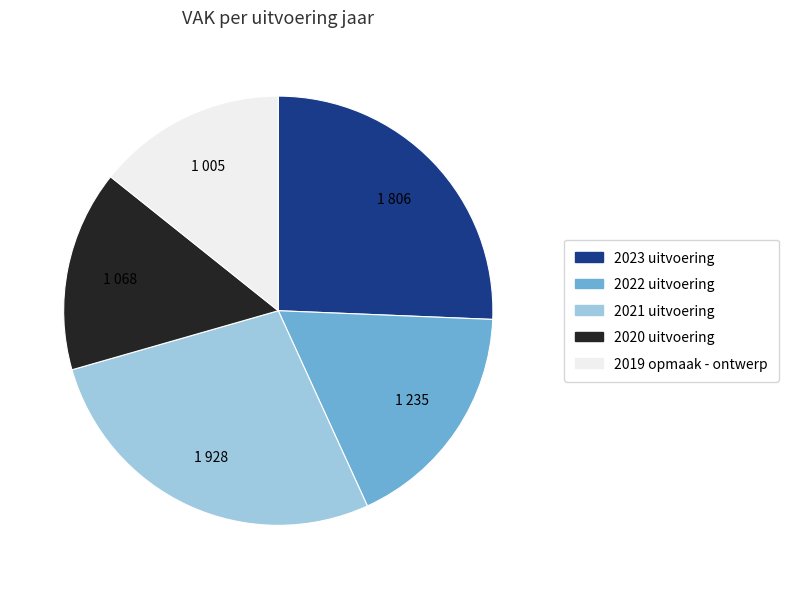

What is the ratio of the value at 2020 uitvoering to the value at 2019 opmaak - ontwerp?

1.1